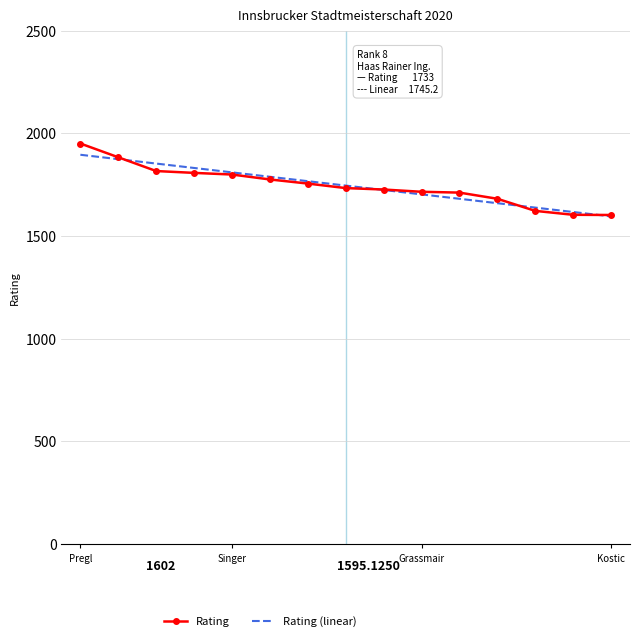

Which series has the largest range (max minus min)?

Rating